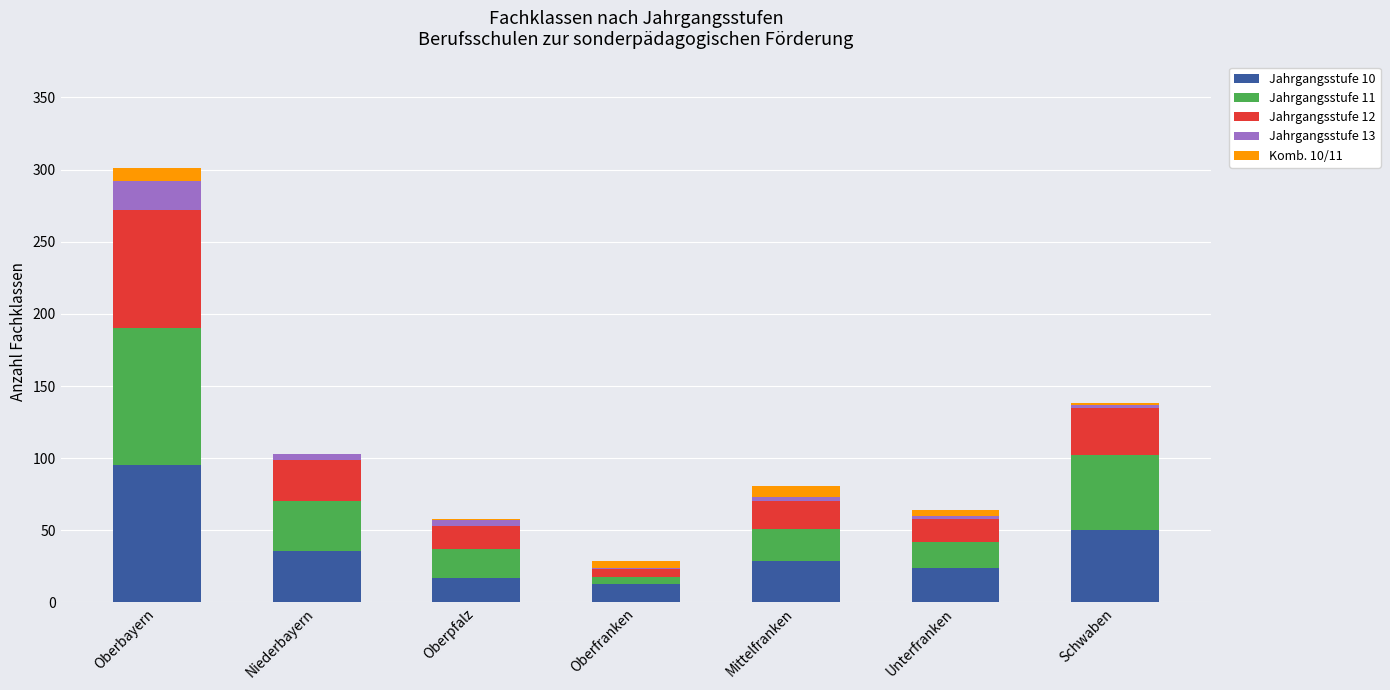

At which label does Jahrgangsstufe 10 reach its peak?

Oberbayern